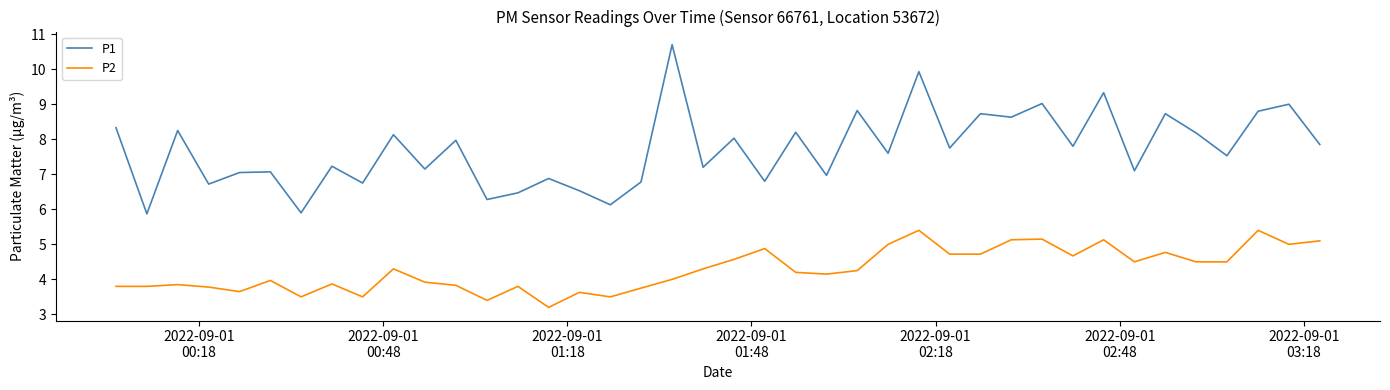

What is the greatest value displayed?

10.7